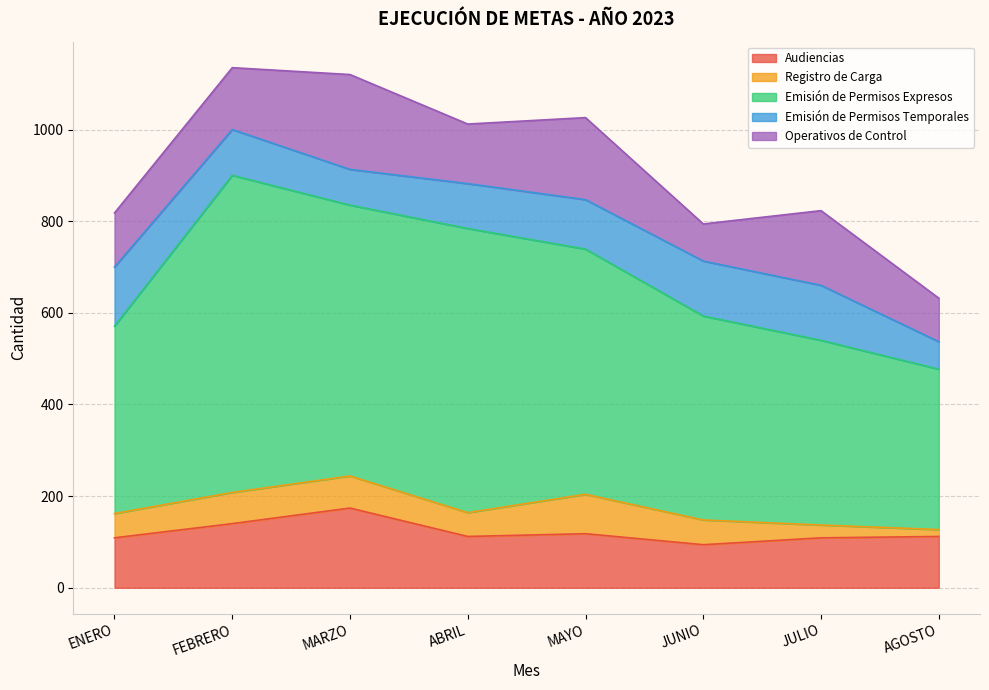

At which category does Operativos de Control reach its first local peak?

MARZO